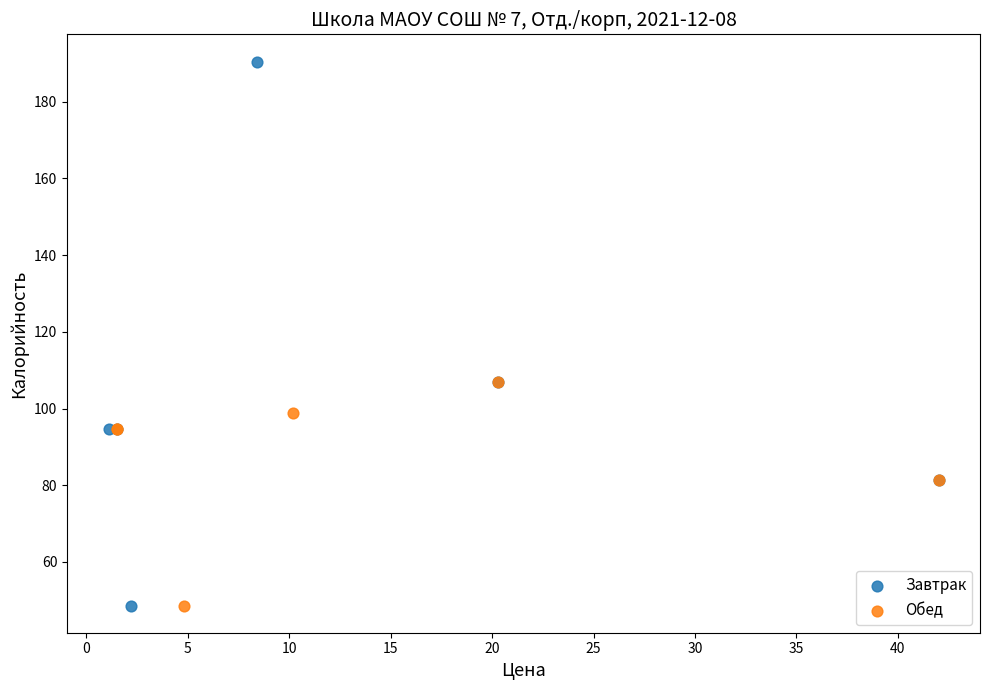

Which series contains the highest Y value?

Завтрак